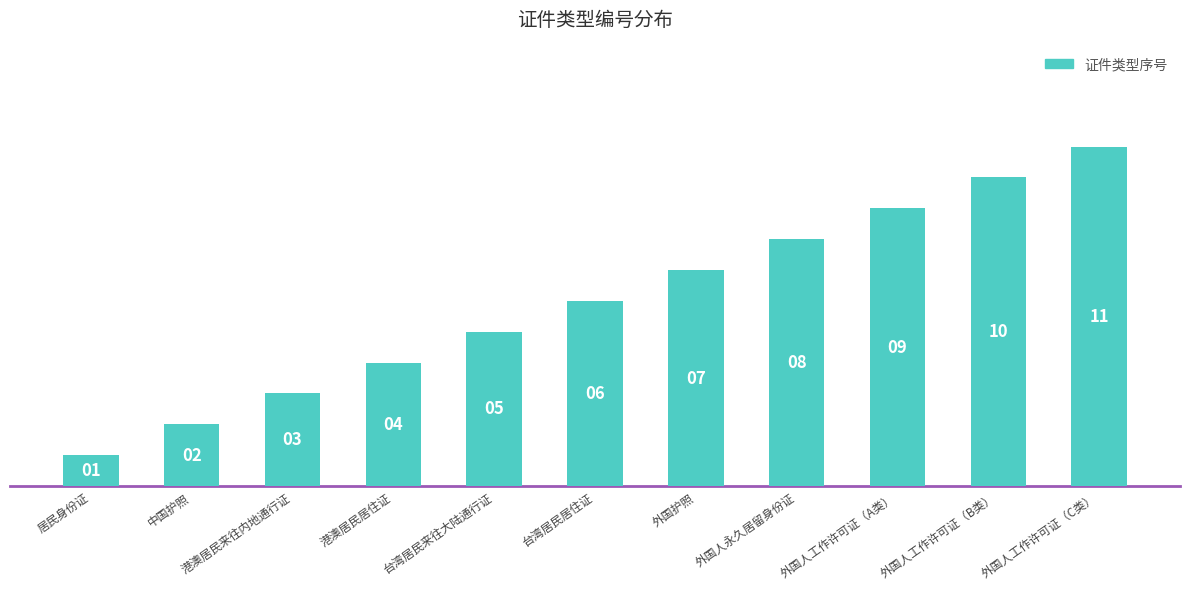

Which category has the lowest value across all series?

居民身份证